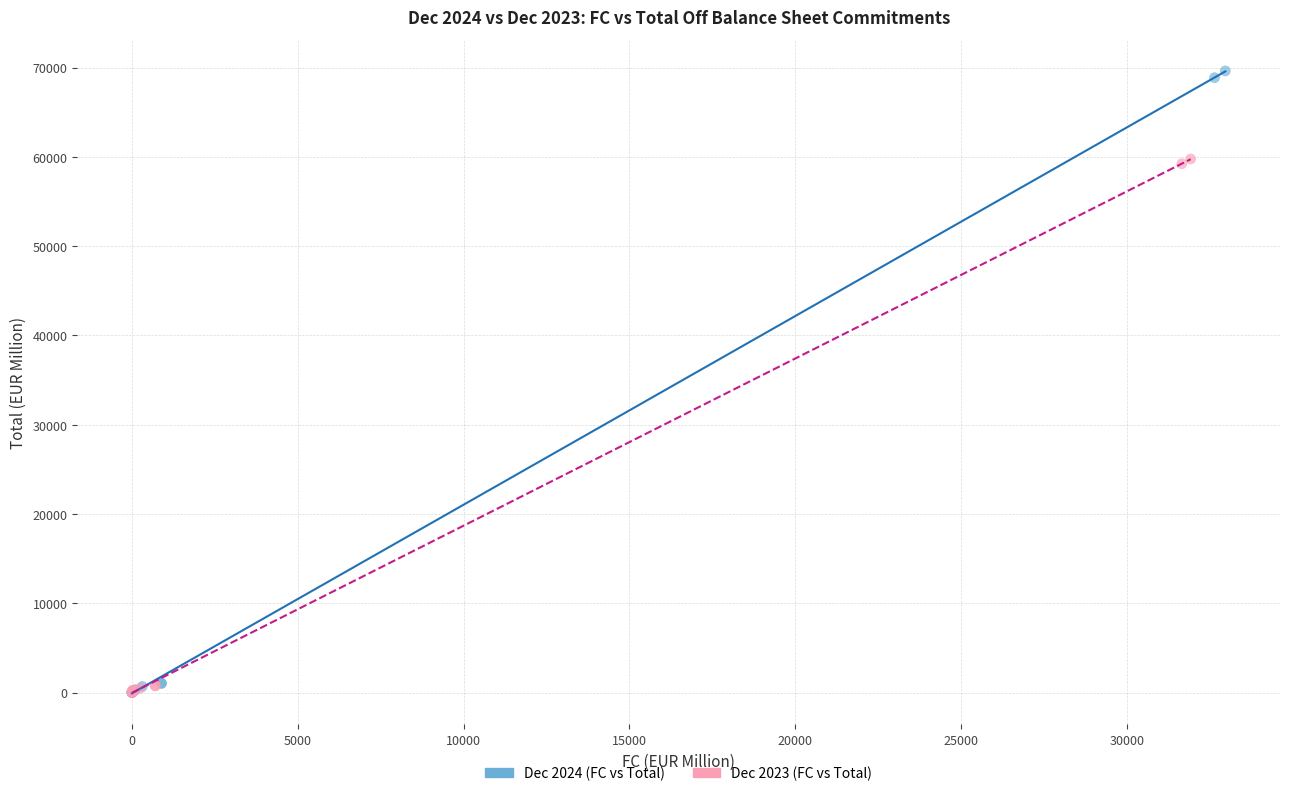

Which series has the largest Y range (max minus min)?

Dec 2024 (FC vs Total)